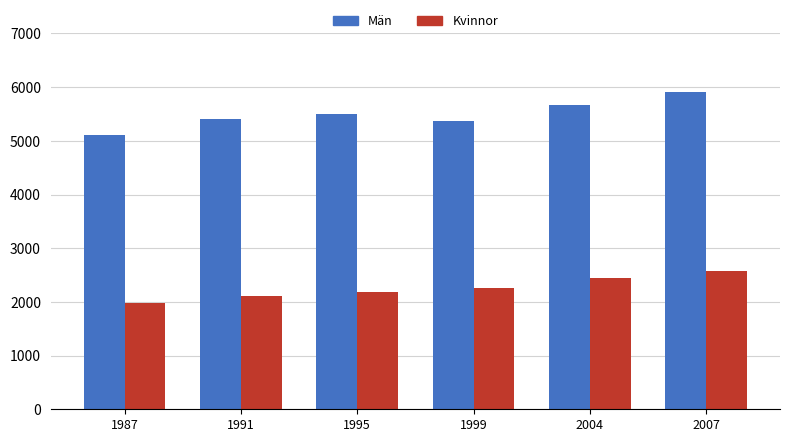

Which series changed the most between 1991 and 2004?

Kvinnor